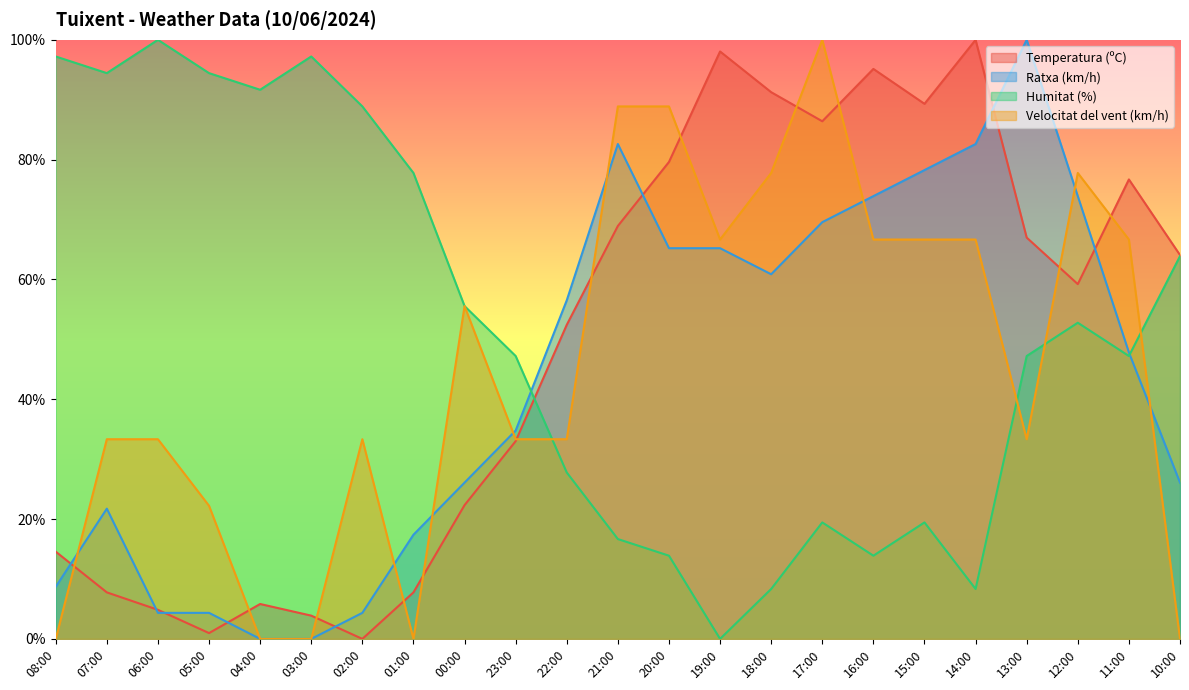

How many intersections are there between Ratxa (km/h) and Temperatura (ºC)?

8